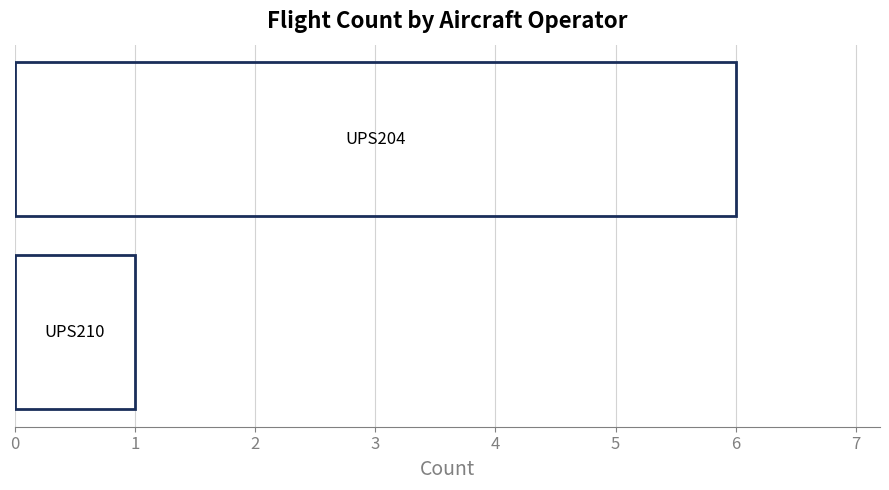

What is the sum of all values?

7